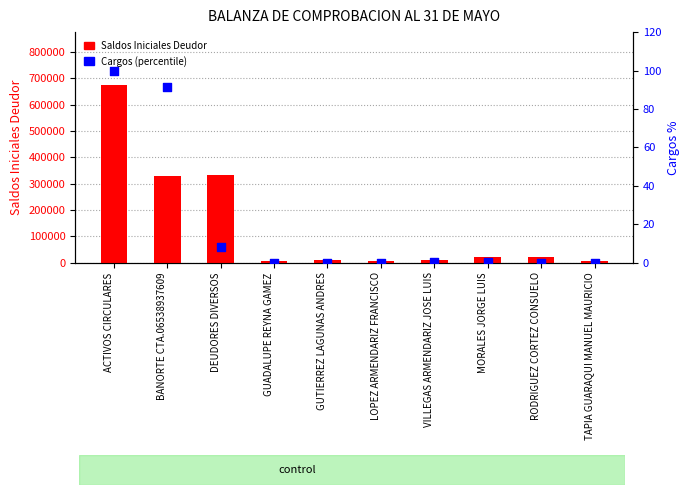

Is the value of Saldos Iniciales Deudor at BANORTE CTA.06538937609 greater than the value of Cargos (percentile) at VILLEGAS ARMENDARIZ JOSE LUIS?

Yes